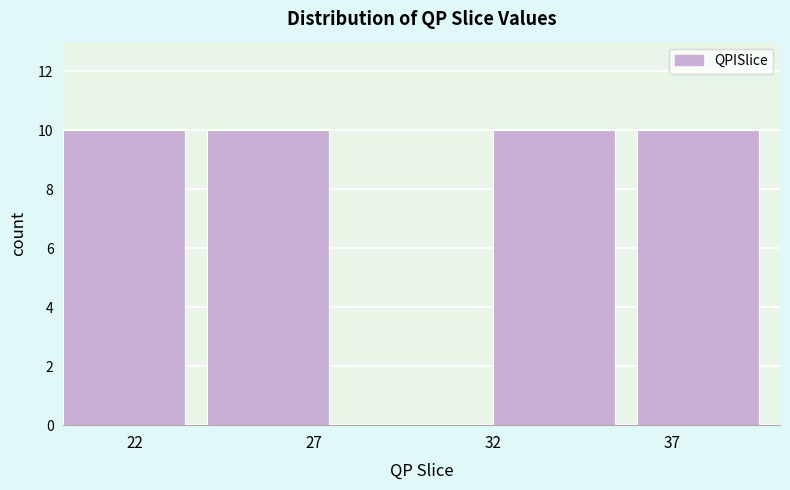

What is the height of the bar covering 20 to 24 on the x-axis? The values are not printed on the chart, so give them approximately, as read against the axis.

10